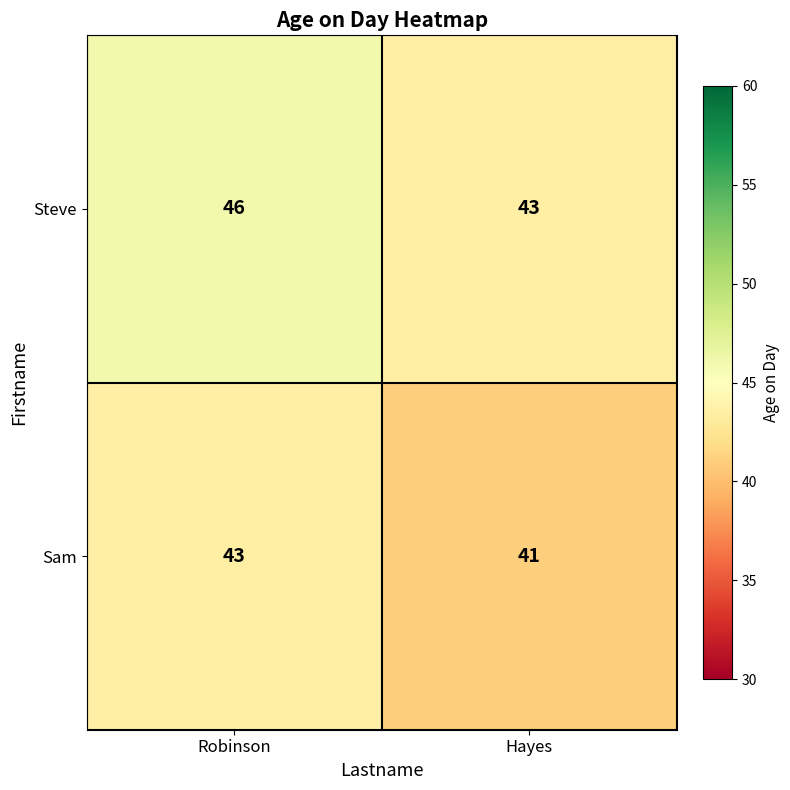

What is the greatest value displayed?

46